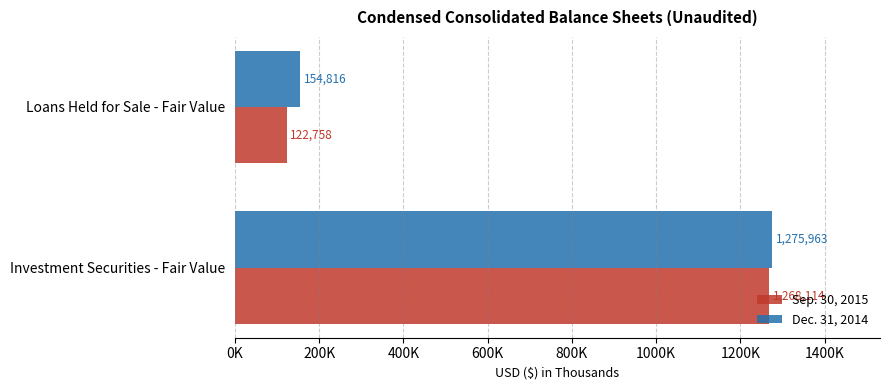

What is the average value of the Sep. 30, 2015 series?

695436